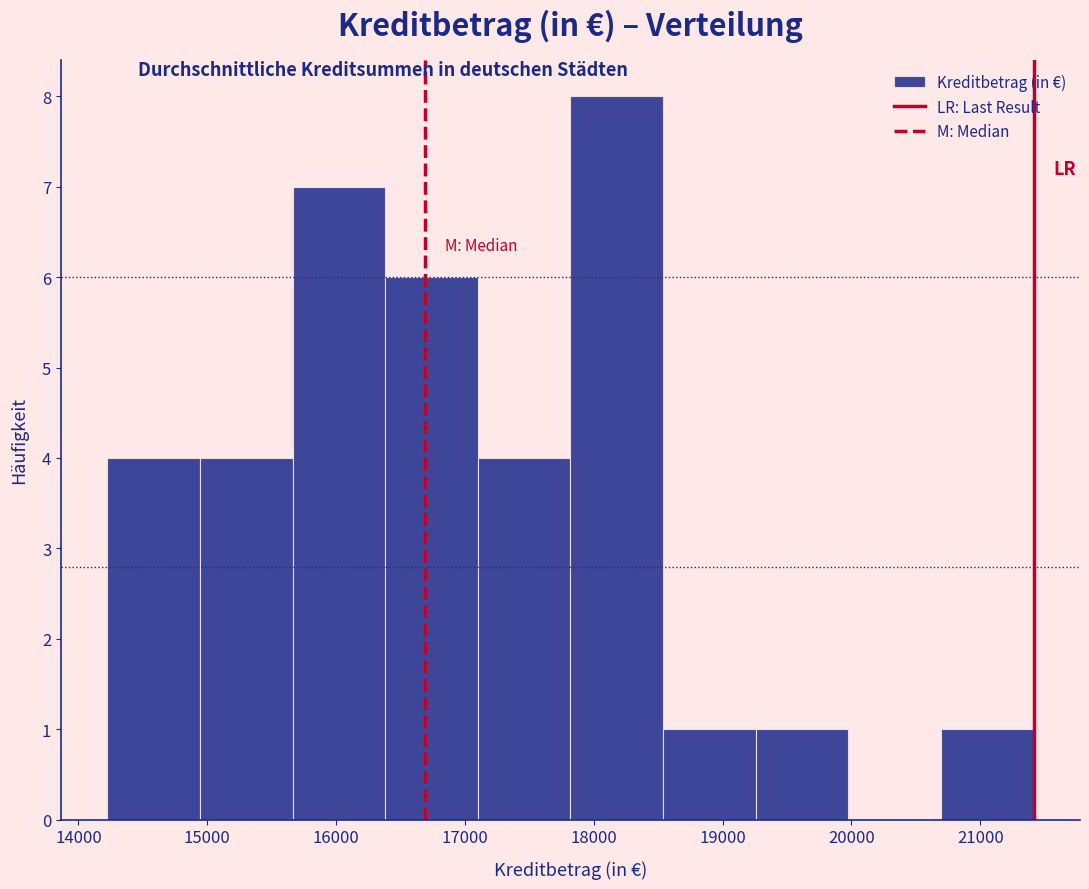

What is the height of the bar covering 15700 to 16400 on the x-axis? Neither the bar edges nor the heights are printed on the chart, so give them approximately, as read against the axes.

7